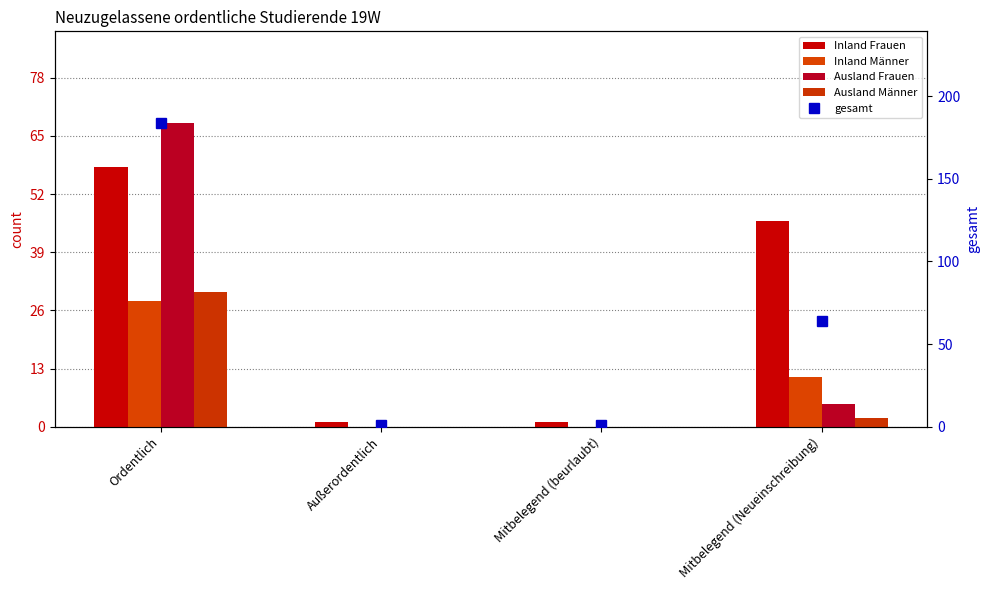

What is the total value across all series at Mitbelegend (Neueinschreibung)?

128